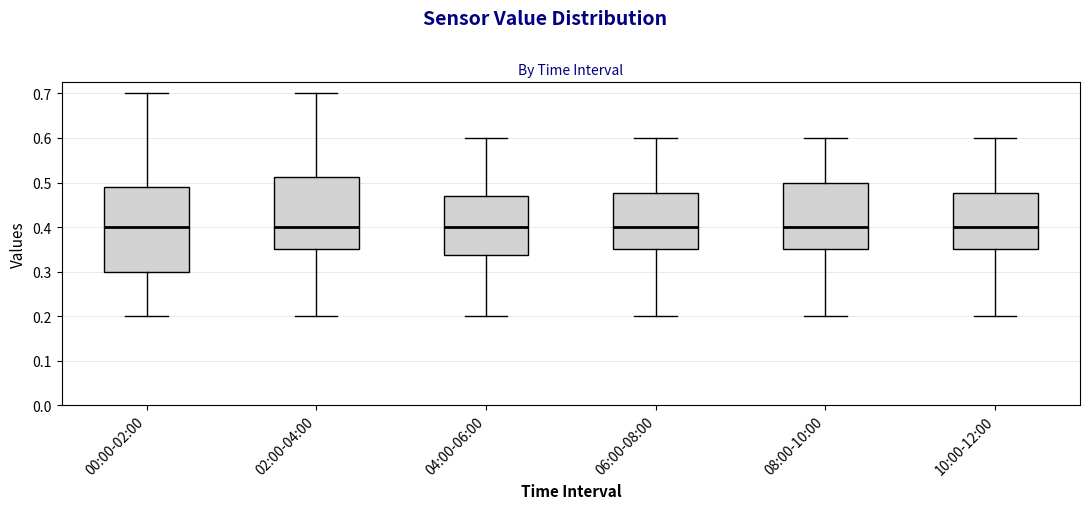

Reading left to right, transcribe this box plot: for each box, give where its median line is, the range the box spans, and where its two whiskers end, as read against the y-axis. The values are not printed on the chart, so give them approximately, as read against the axis.

00:00-02:00: median 0.40, box 0.30 to 0.49, whiskers 0.20 to 0.70
02:00-04:00: median 0.40, box 0.35 to 0.51, whiskers 0.20 to 0.70
04:00-06:00: median 0.40, box 0.34 to 0.47, whiskers 0.20 to 0.60
06:00-08:00: median 0.40, box 0.35 to 0.48, whiskers 0.20 to 0.60
08:00-10:00: median 0.40, box 0.35 to 0.50, whiskers 0.20 to 0.60
10:00-12:00: median 0.40, box 0.35 to 0.48, whiskers 0.20 to 0.60